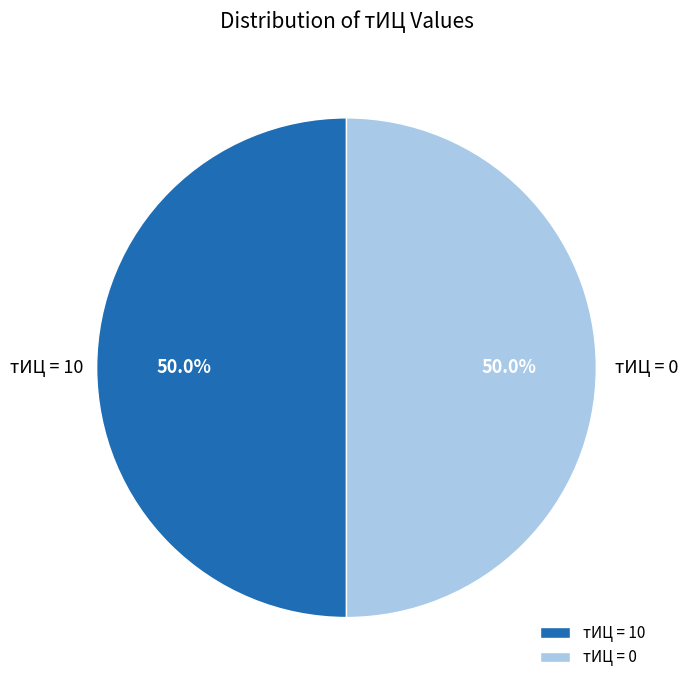

What is the ratio of the value at тИЦ = 0 to the value at тИЦ = 10?

1.0